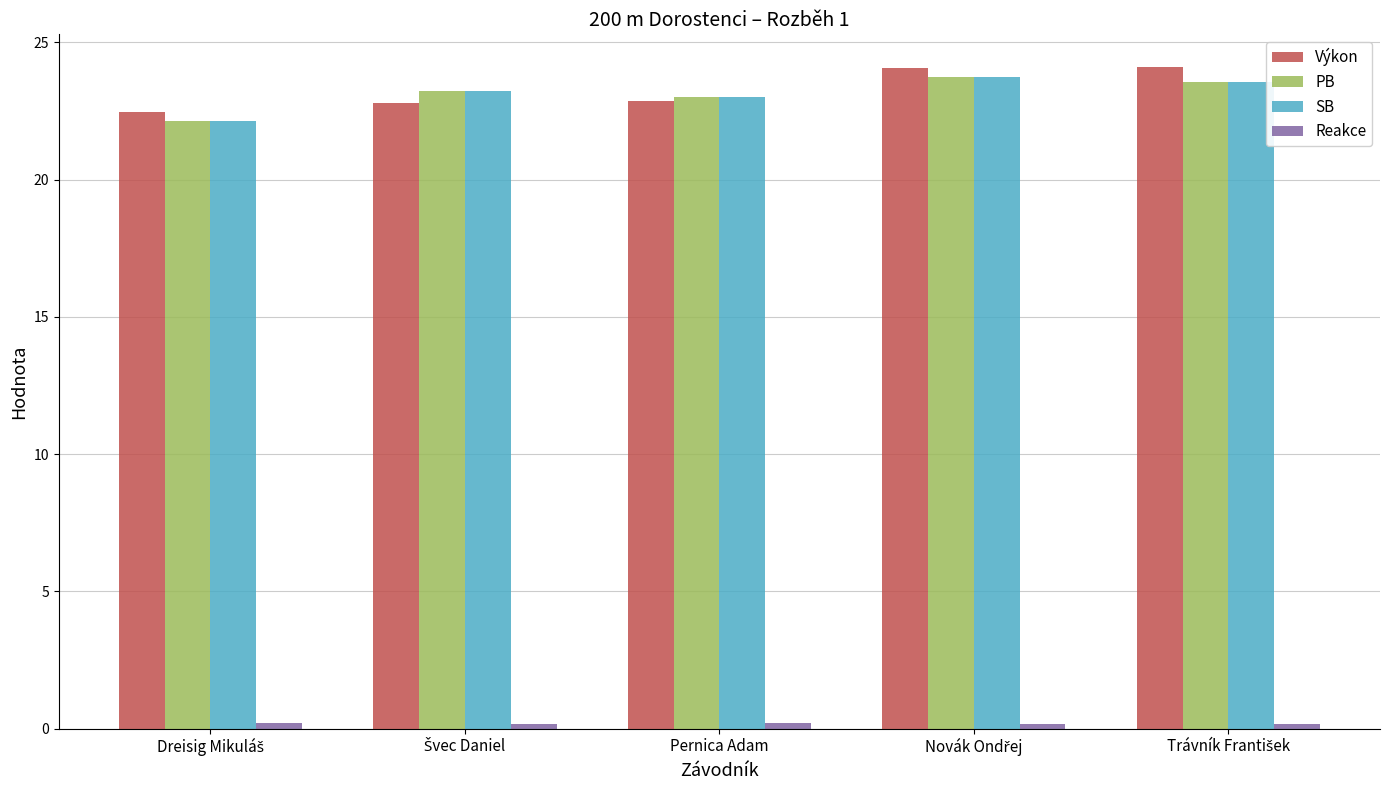

At how many categories does at least one series exceed 17?

5